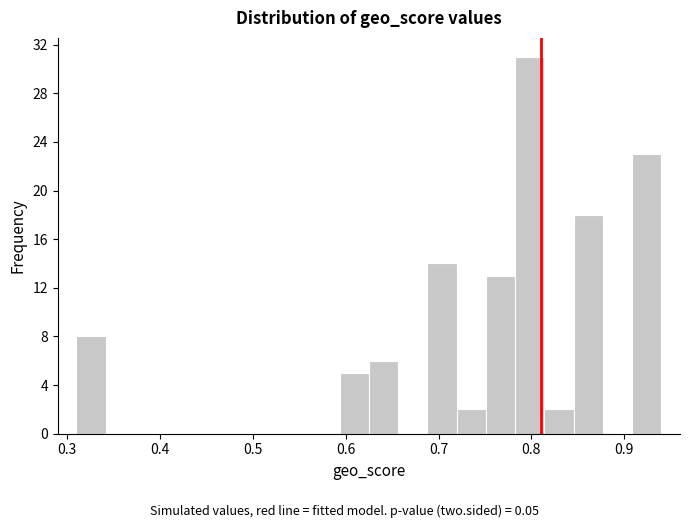

Read against the x-axis, roughly where is the centre of the tallest bar?

0.80